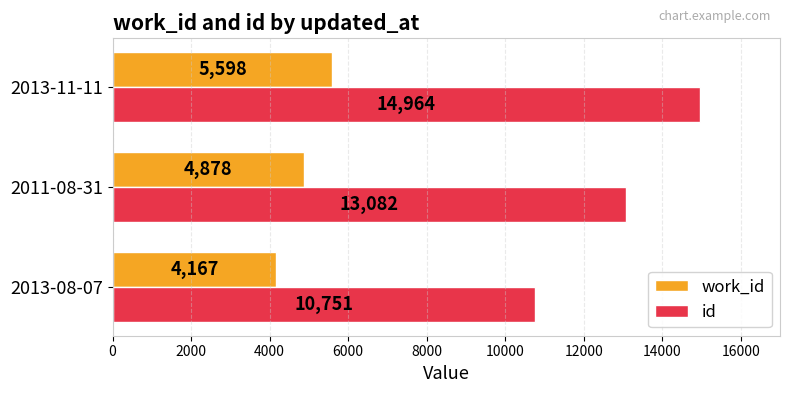

List the series in order of their peak value, highest first.

id, work_id